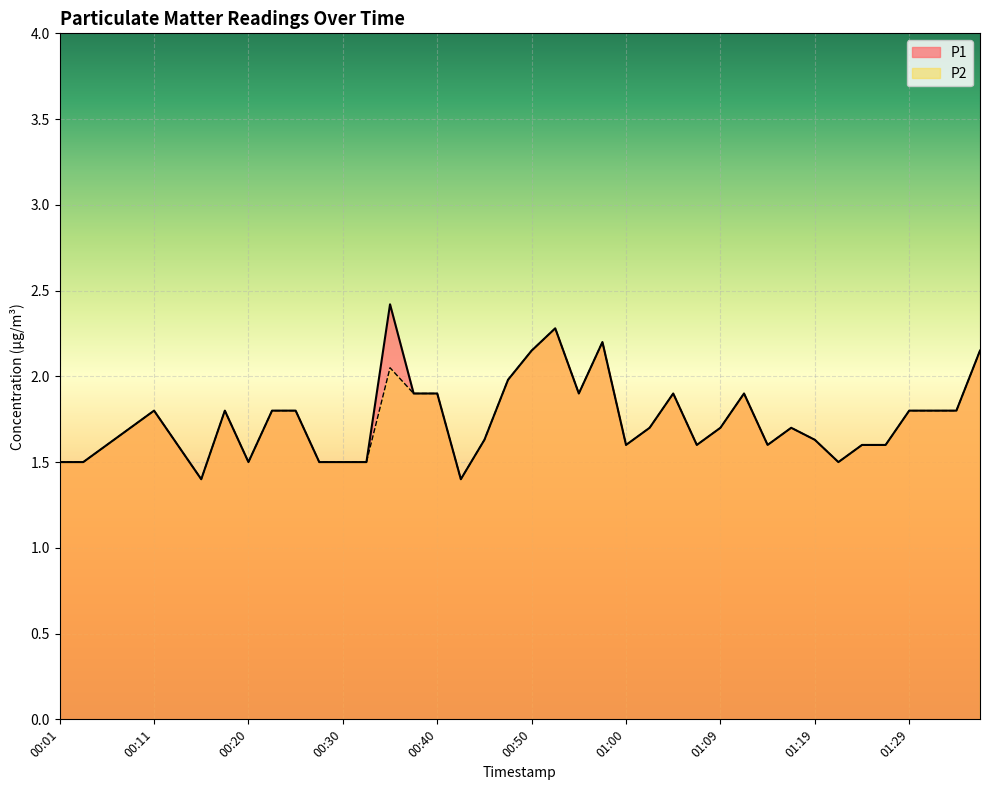

Reading left to right, transcribe all the data shown in this chart.

P1: 1.5	1.5	1.6	1.7	1.8	1.6	1.4	1.8	1.5	1.8	1.8	1.5	1.5	1.5	2.4	1.9	1.9	1.4	1.6	2.0	2.1	2.3	1.9	2.2	1.6	1.7	1.9	1.6	1.7	1.9	1.6	1.7	1.6	1.5	1.6	1.6	1.8	1.8	1.8	2.1
P2: 1.5	1.5	1.6	1.7	1.8	1.6	1.4	1.8	1.5	1.8	1.8	1.5	1.5	1.5	2.0	1.9	1.9	1.4	1.6	2.0	2.1	2.3	1.9	2.2	1.6	1.7	1.9	1.6	1.7	1.9	1.6	1.7	1.6	1.5	1.6	1.6	1.8	1.8	1.8	2.1